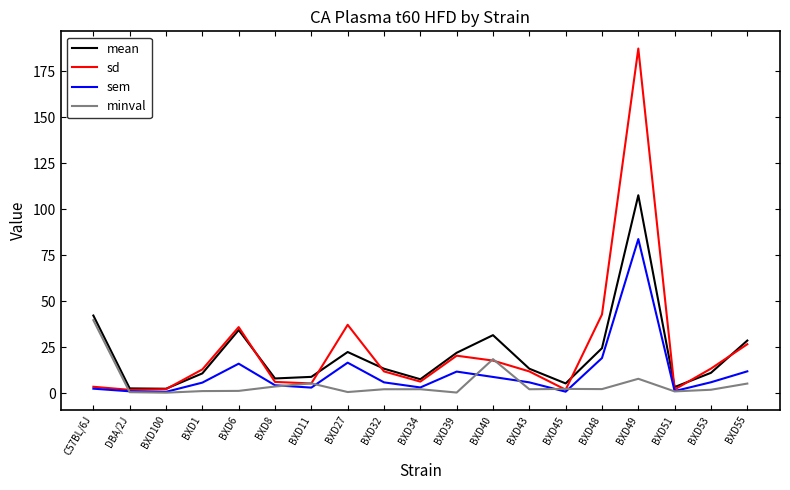

What is the maximum value for sd?

187.3